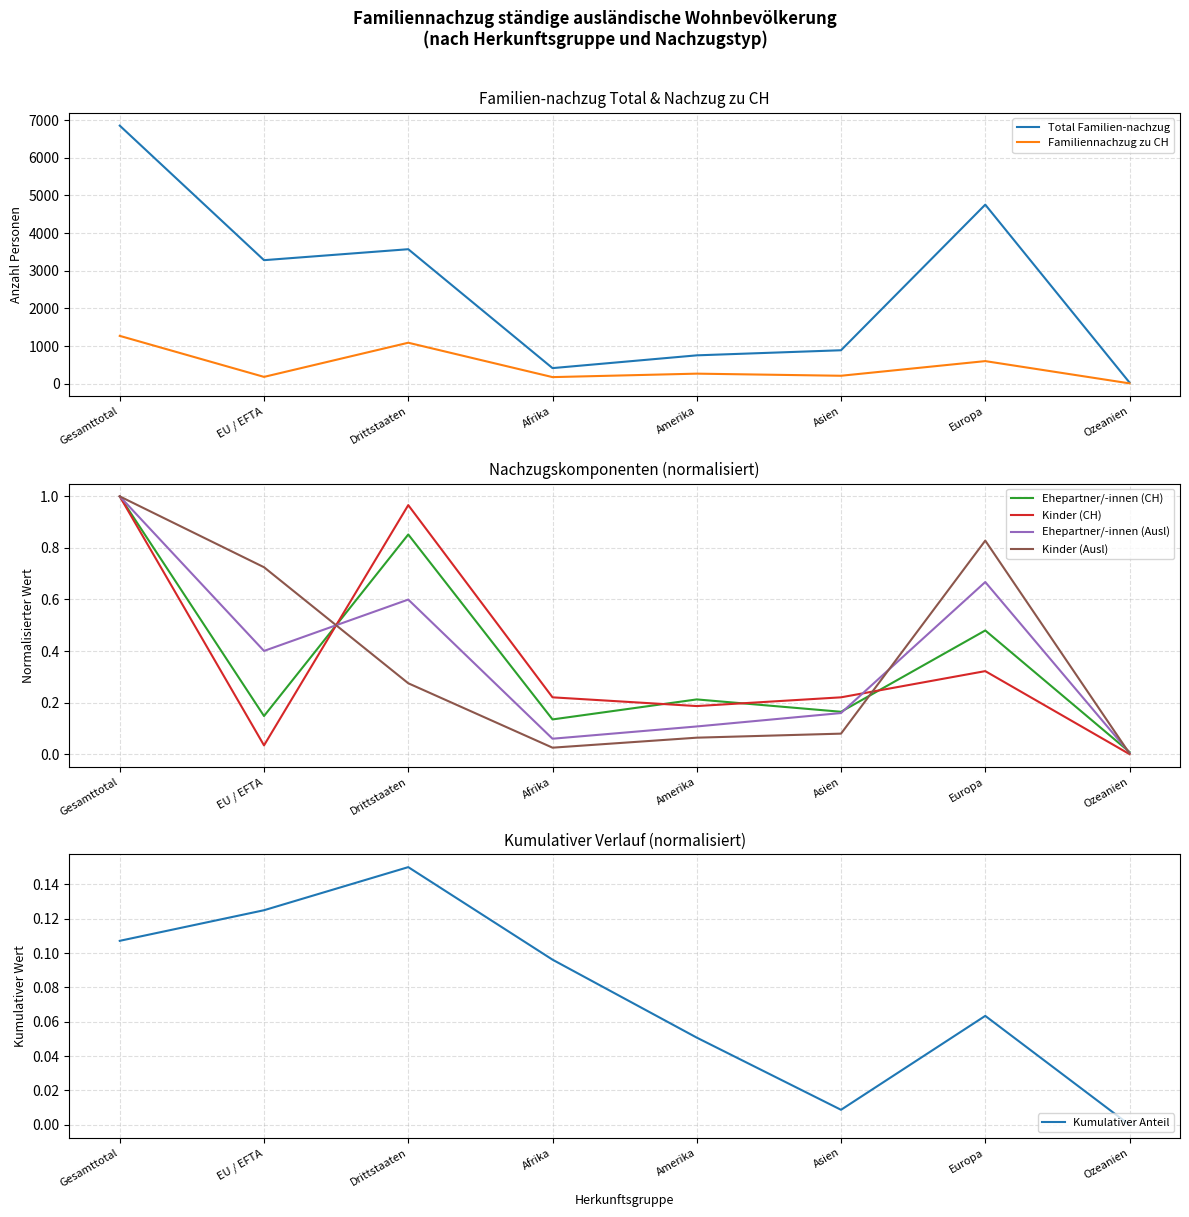

Is this an area chart (filled region under the line)?

No